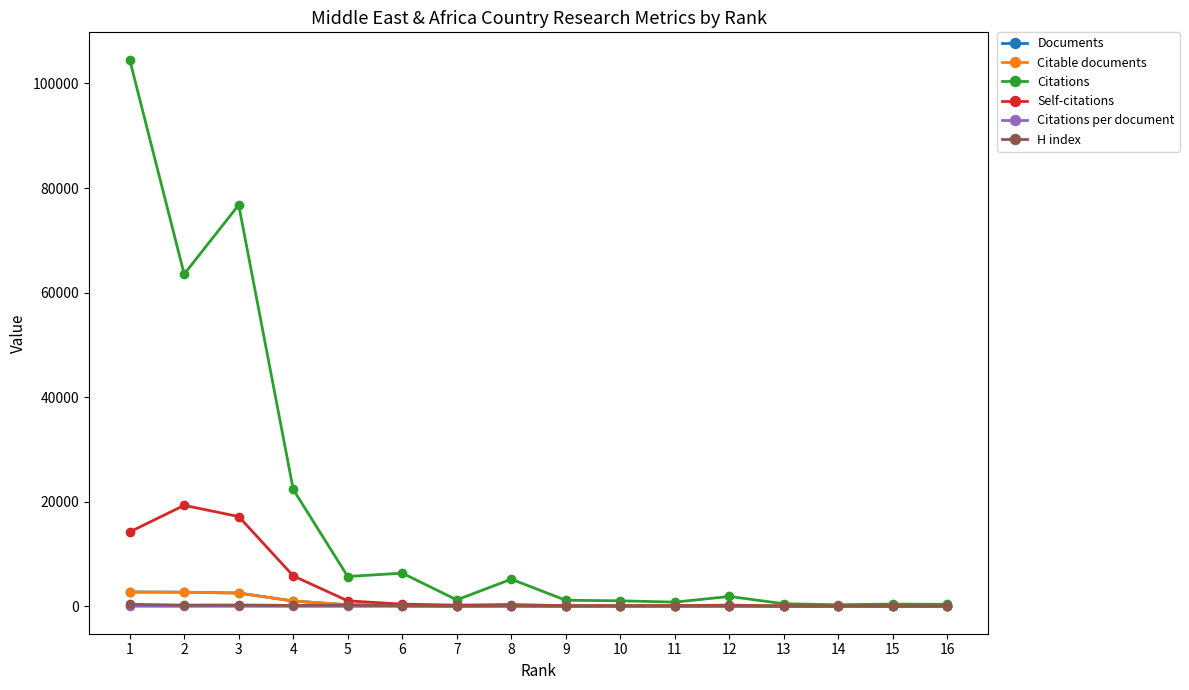

Count the number of data series in this chart.

6